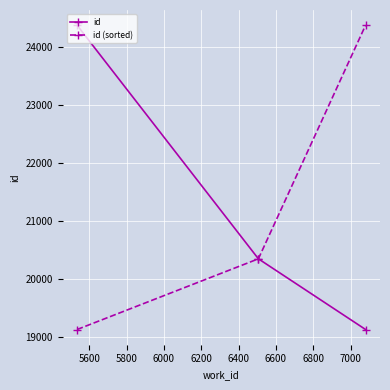

What is the lowest value of the id series?

19125